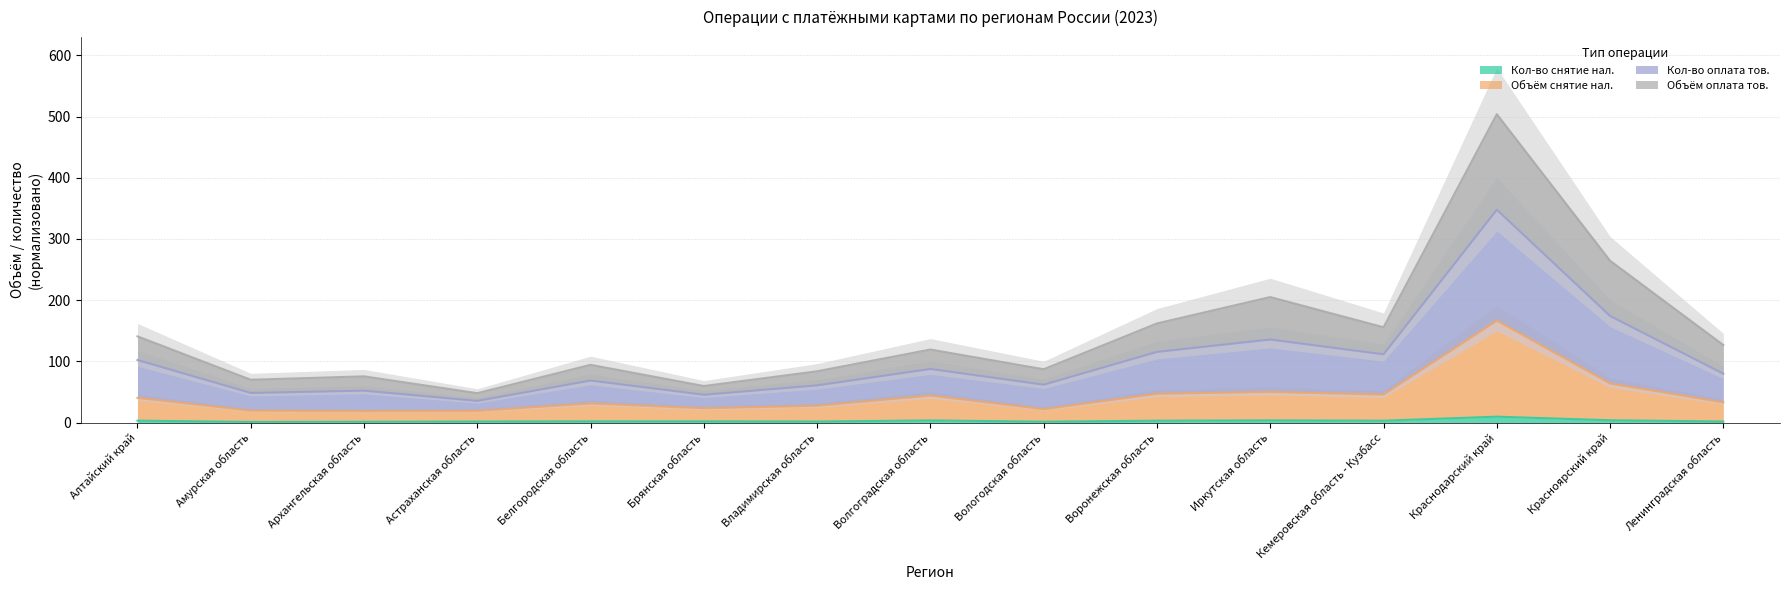

True or false: Объём оплата тов. and Объём снятие нал. cross at least once.

False